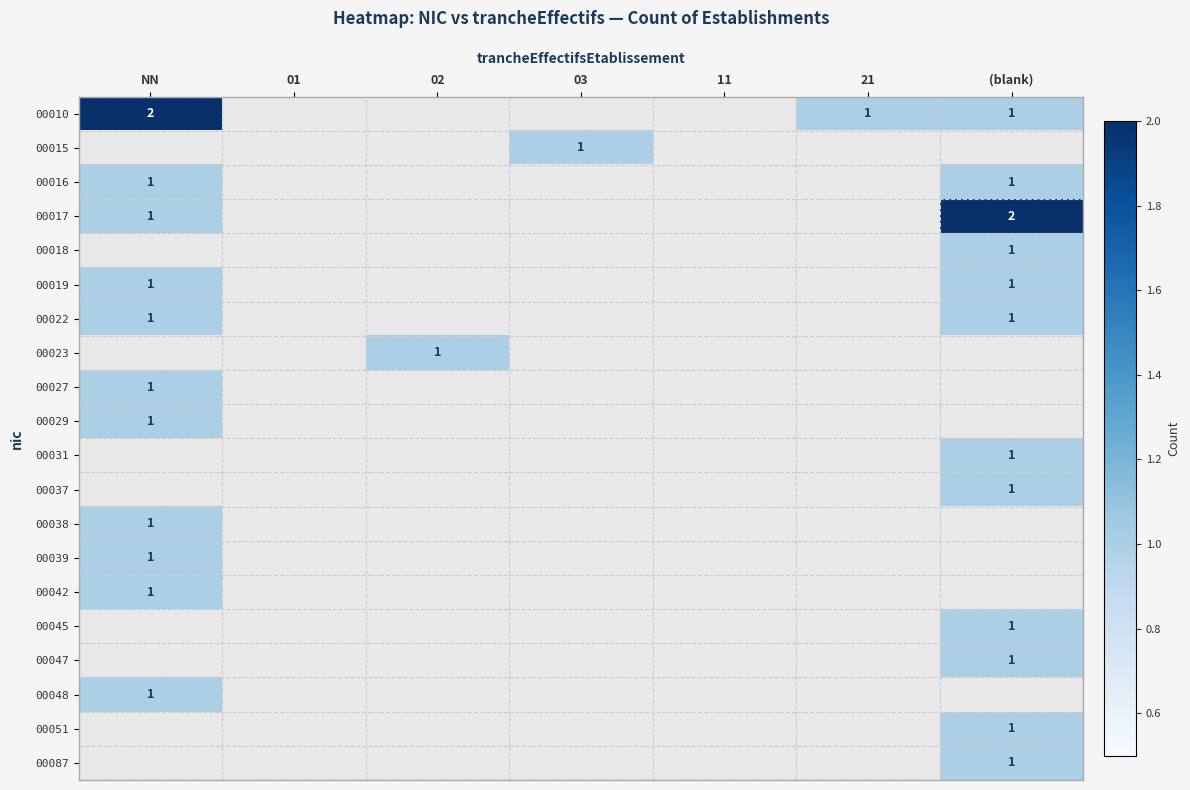

Between 01 and 21, which is larger?

21